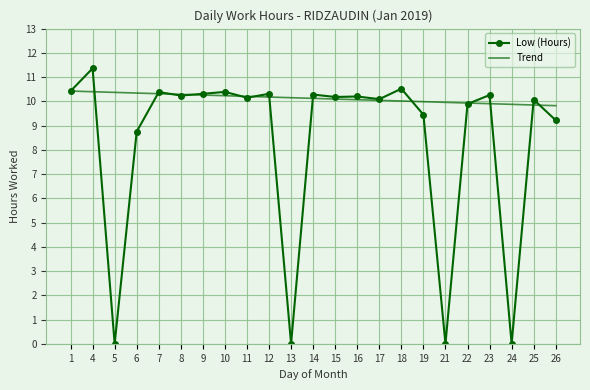

True or false: Trend has a value of 10.2 at 12.

True